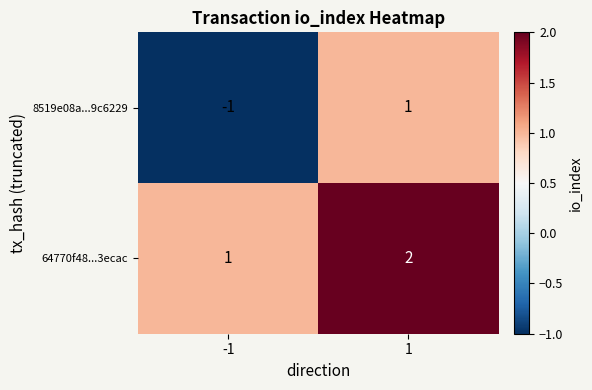

How many series are shown in this chart?

2